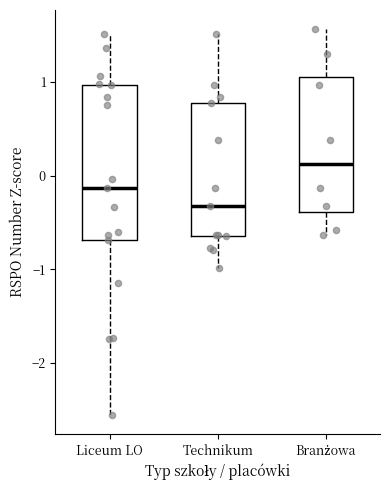

Which box's median line is the highest?

Branżowa